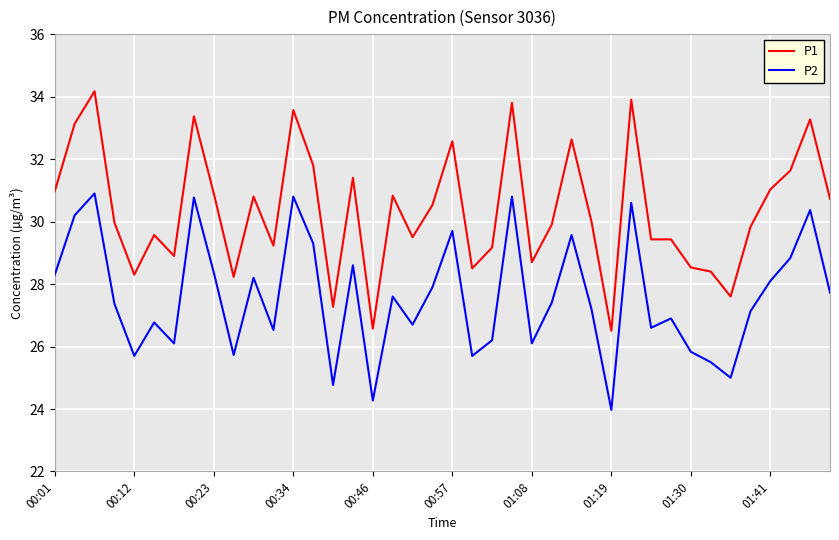

Which series has the largest total across all categories?

P1